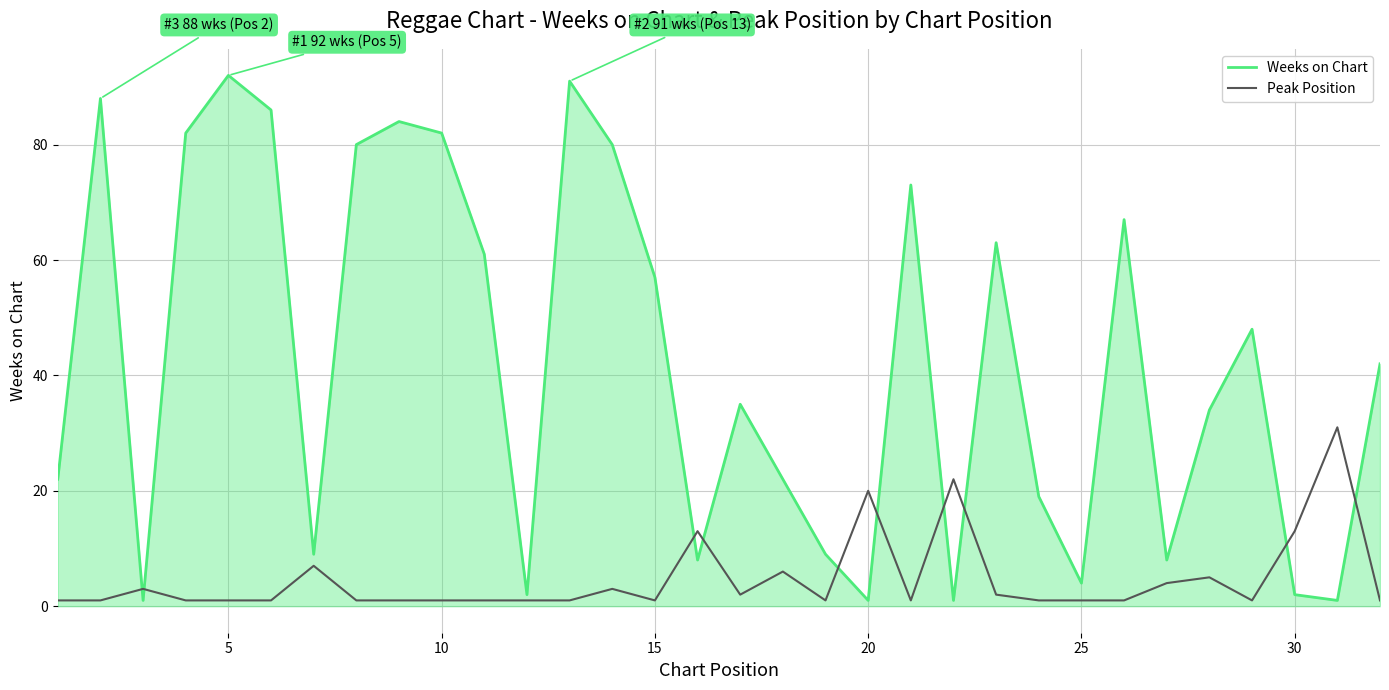

What is the sum of all Peak Position values?

150